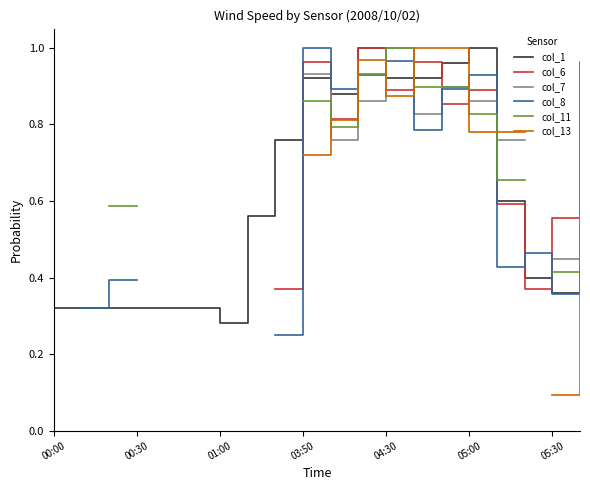

How many times do col_7 and col_1 cross each other?

4